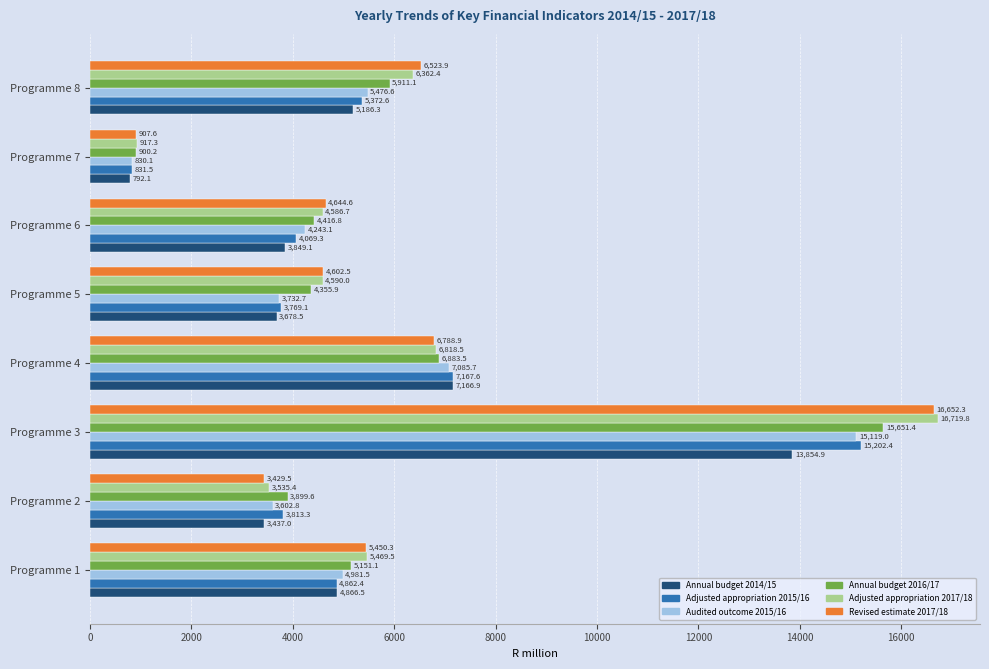

Which series has the largest range (max minus min)?

Adjusted appropriation 2017/18